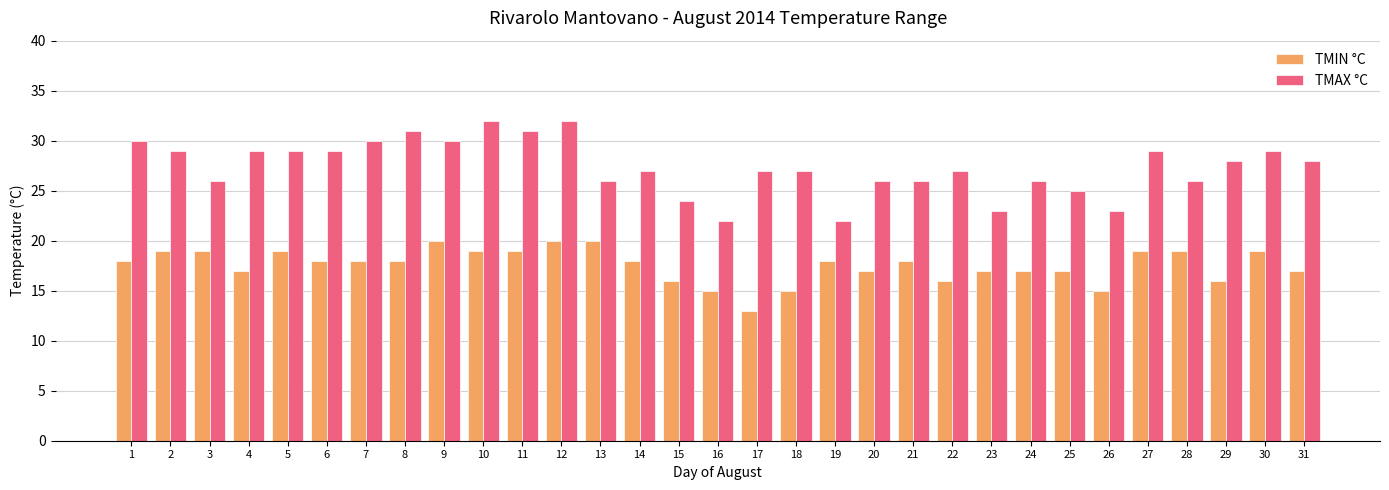

The TMAX °C series shows 19 at 17. True or false?

False